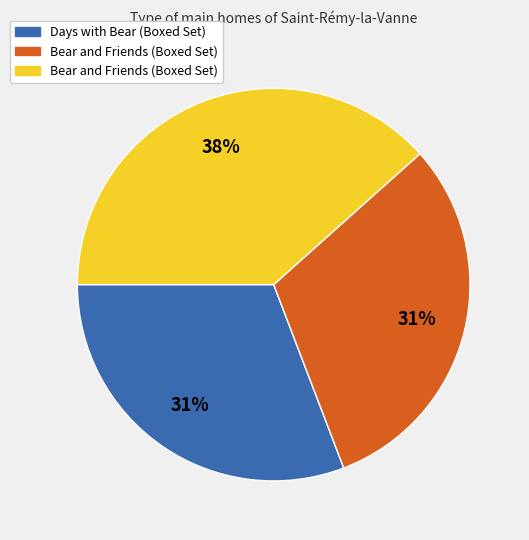

To the nearest percent, what is the average slice percentage?

33%